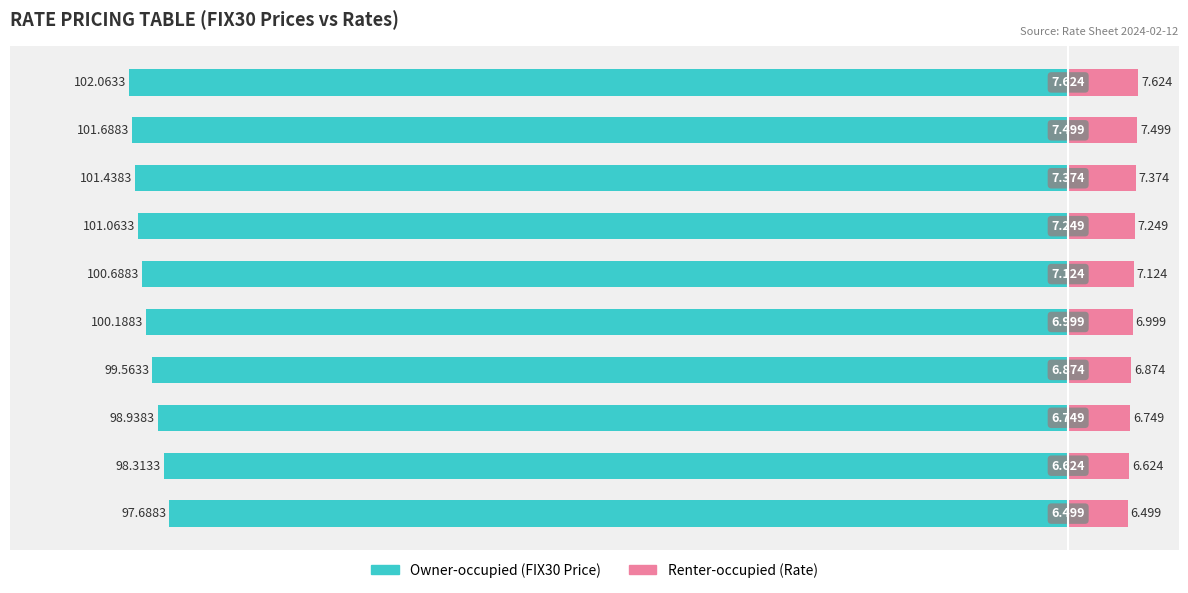

Is it true that Renter-occupied equals 11.2 at 9?

False